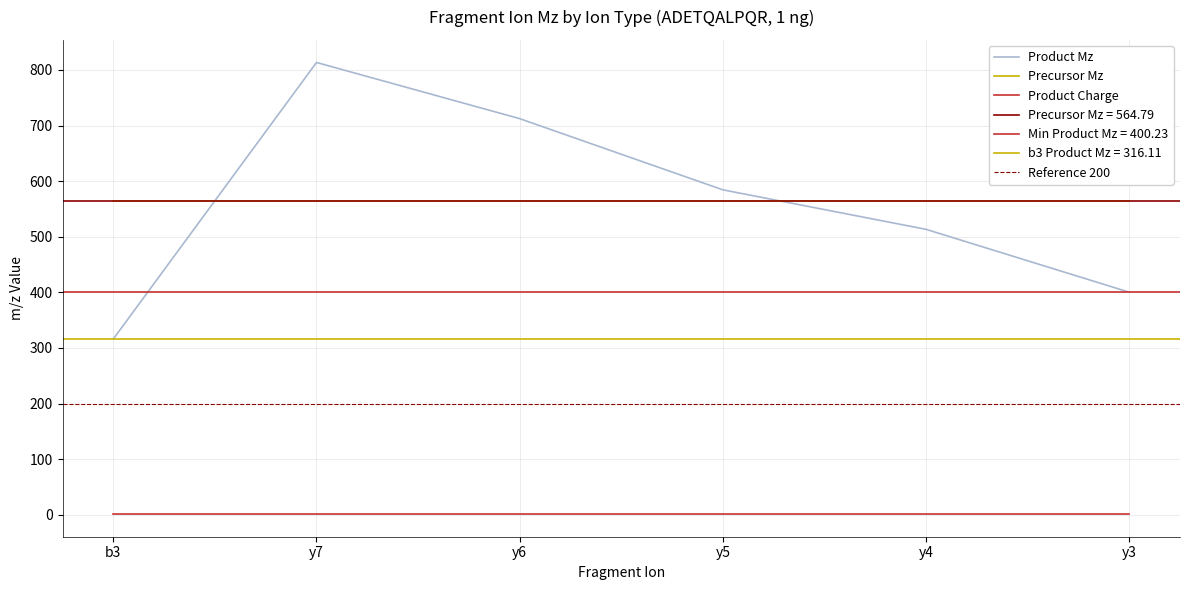

Which series has the widest spread of values?

Product Mz